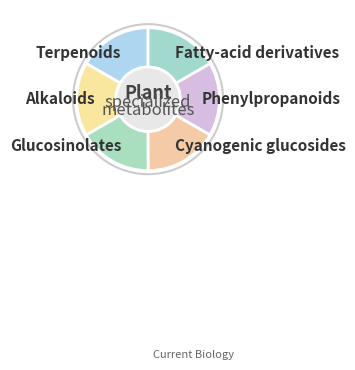

Does Glucosinolates account for over 50% of the chart?

No